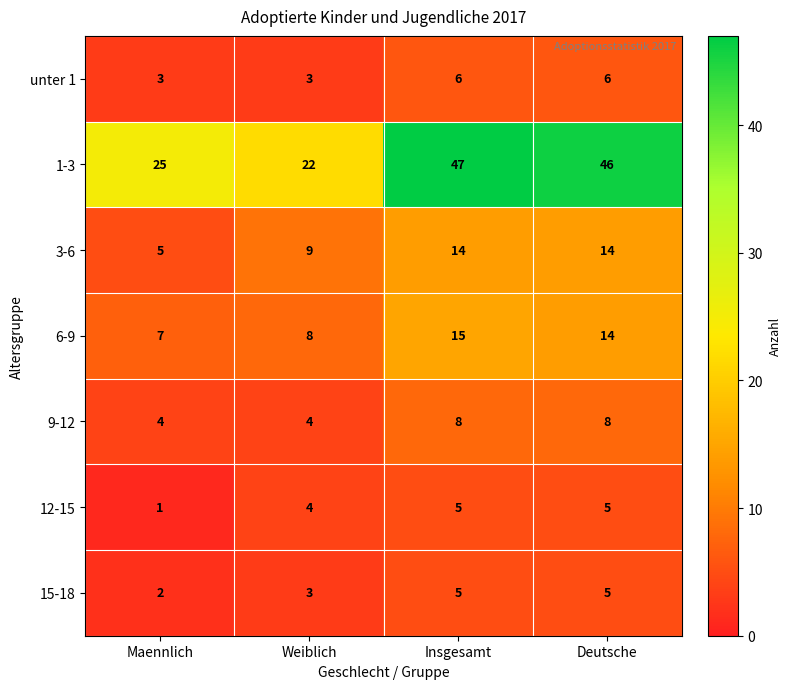

Reading right to left, extract all data points from this chart.

unter 1: Deutsche=6	Insgesamt=6	Weiblich=3	Maennlich=3
1-3: Deutsche=46	Insgesamt=47	Weiblich=22	Maennlich=25
3-6: Deutsche=14	Insgesamt=14	Weiblich=9	Maennlich=5
6-9: Deutsche=14	Insgesamt=15	Weiblich=8	Maennlich=7
9-12: Deutsche=8	Insgesamt=8	Weiblich=4	Maennlich=4
12-15: Deutsche=5	Insgesamt=5	Weiblich=4	Maennlich=1
15-18: Deutsche=5	Insgesamt=5	Weiblich=3	Maennlich=2